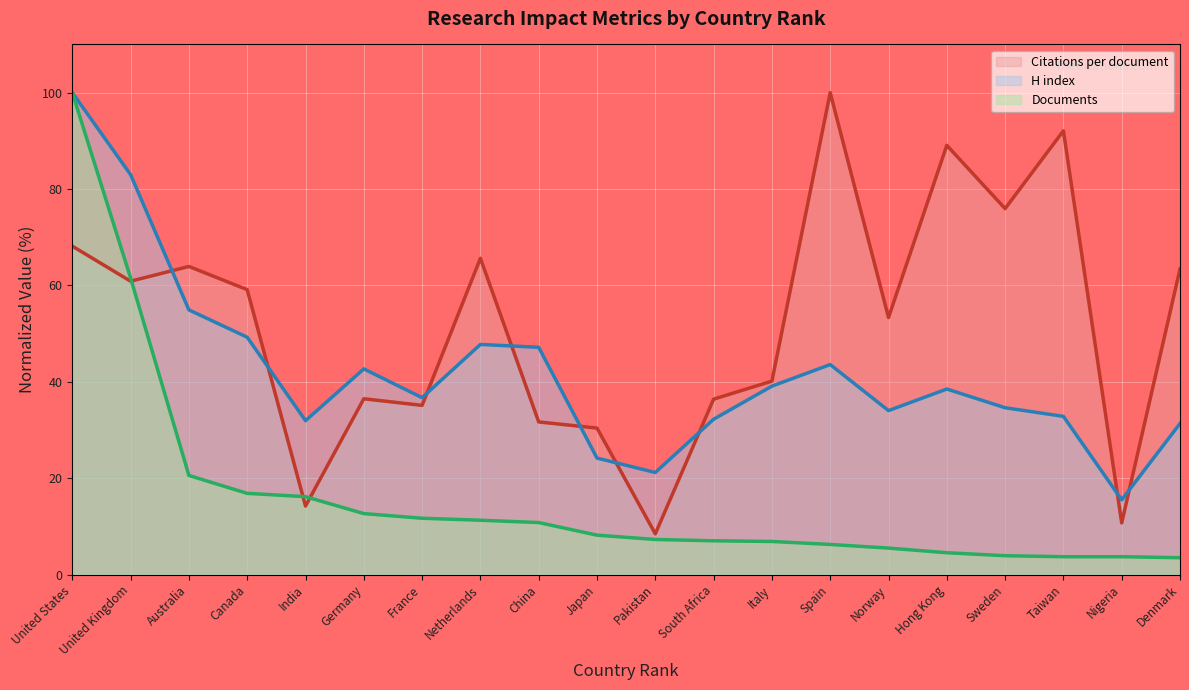

At how many categories does at least one series exceed 99?

2